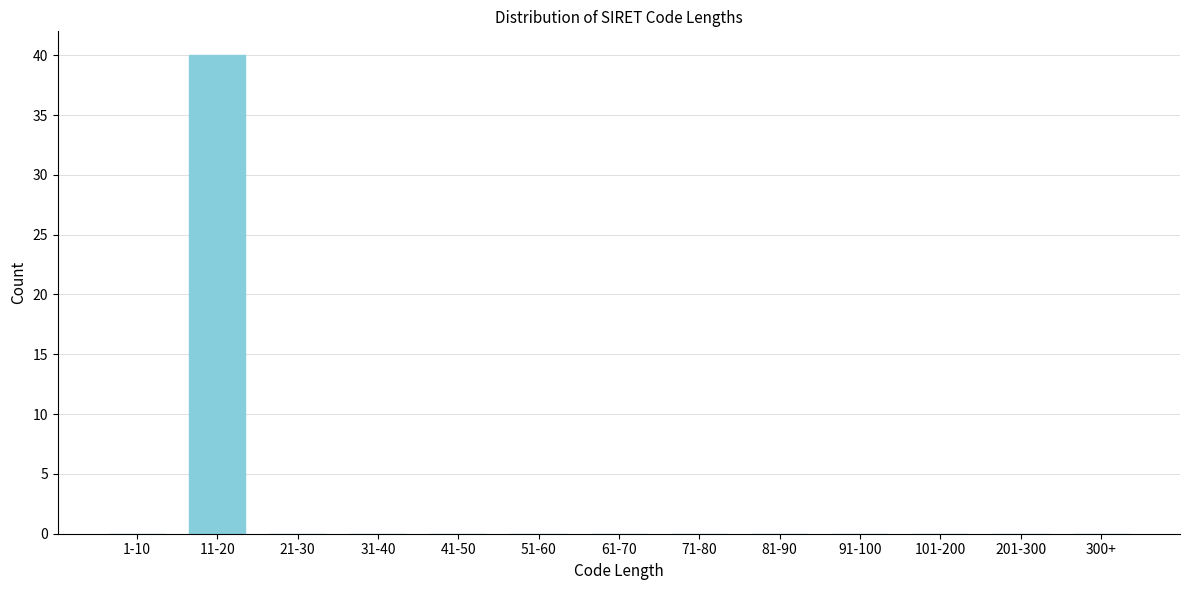

Reading left to right, what are all the values shown in this chart?

1-10=0	11-20=40	21-30=0	31-40=0	41-50=0	51-60=0	61-70=0	71-80=0	81-90=0	91-100=0	101-200=0	201-300=0	300+=0